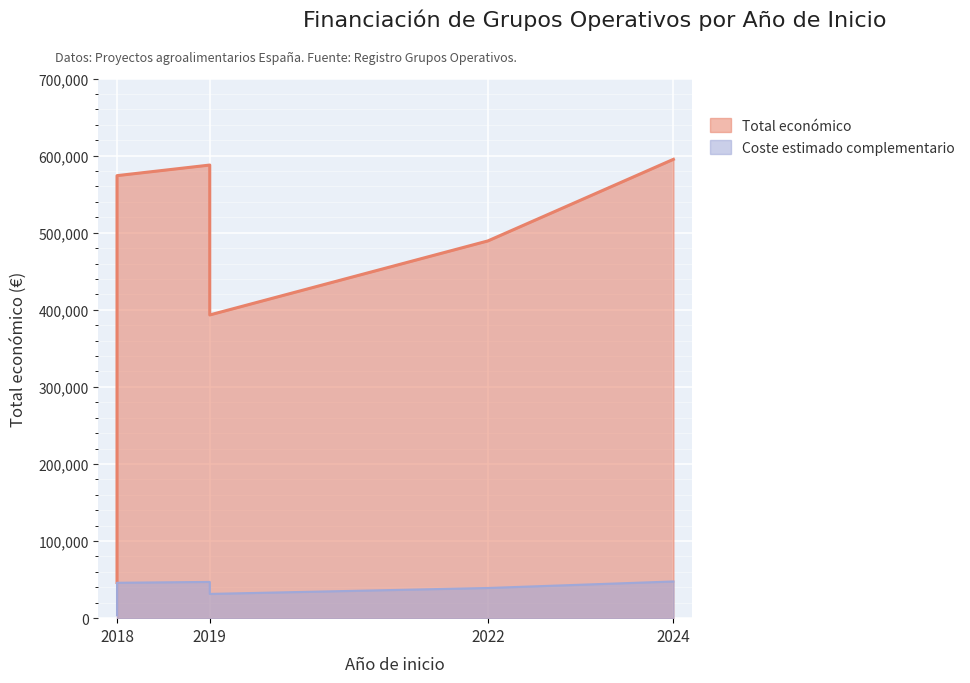

True or false: the data shows 489345 at 2022.

True